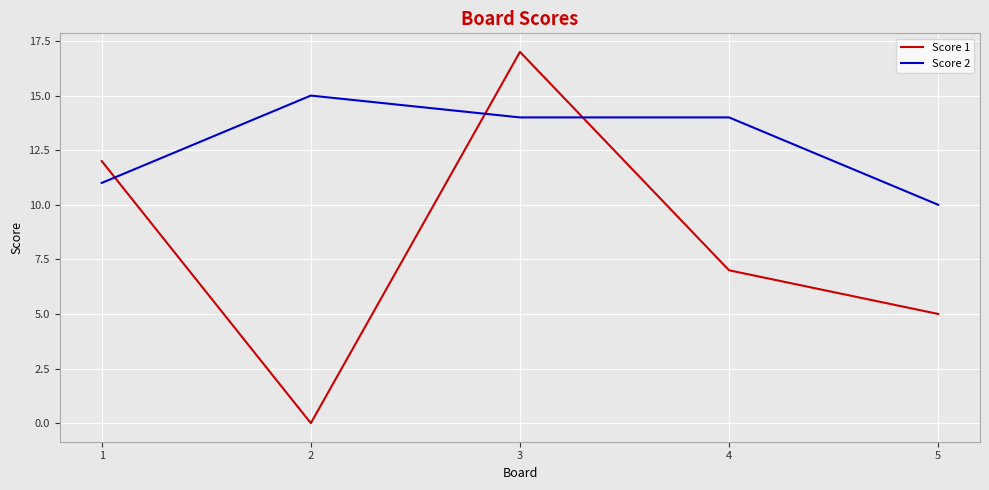

Does the chart display data point markers on the line(s)?

No